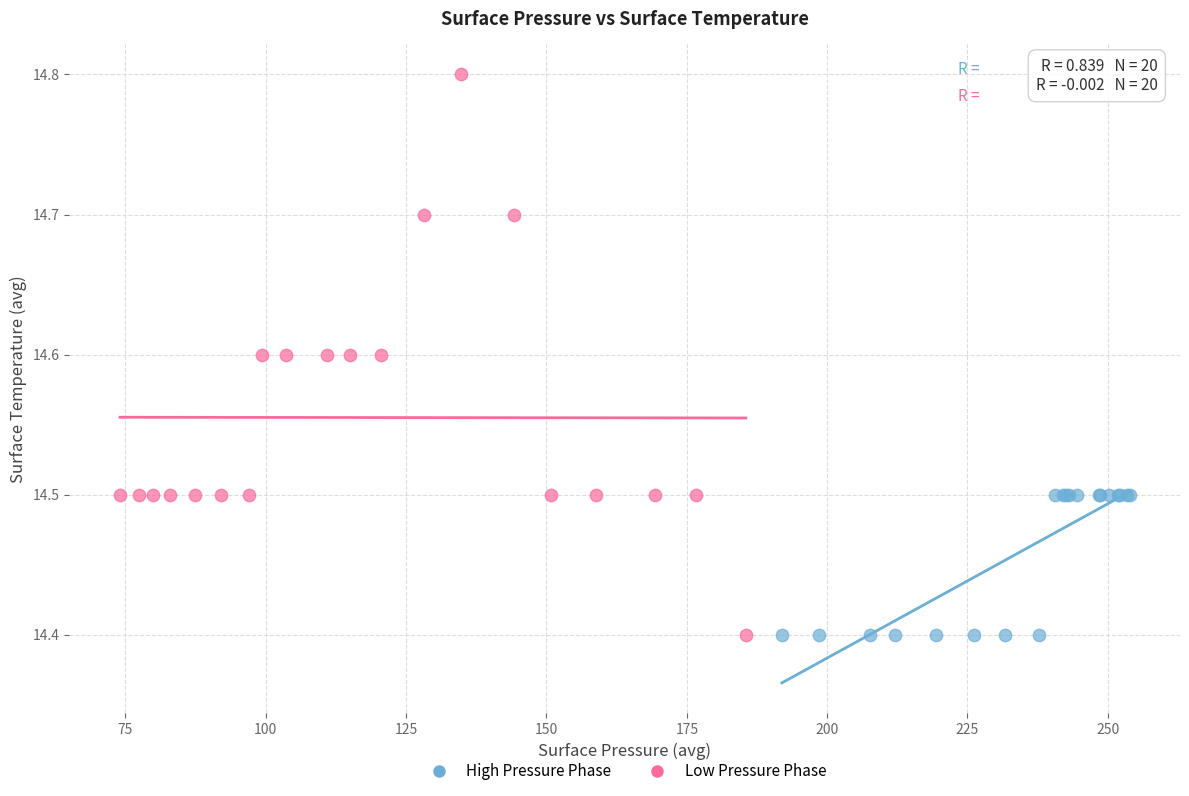

What are all the series names shown in the legend?

High Pressure Phase, Low Pressure Phase